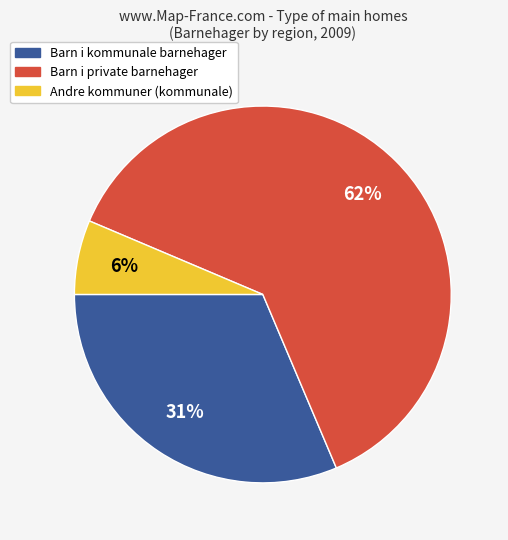

Is there a majority slice in this chart?

Yes